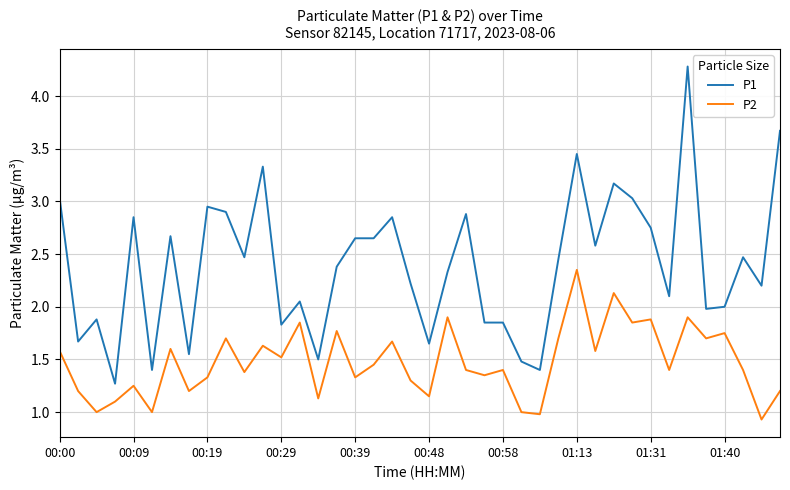

Which series has the largest total across all categories?

P1